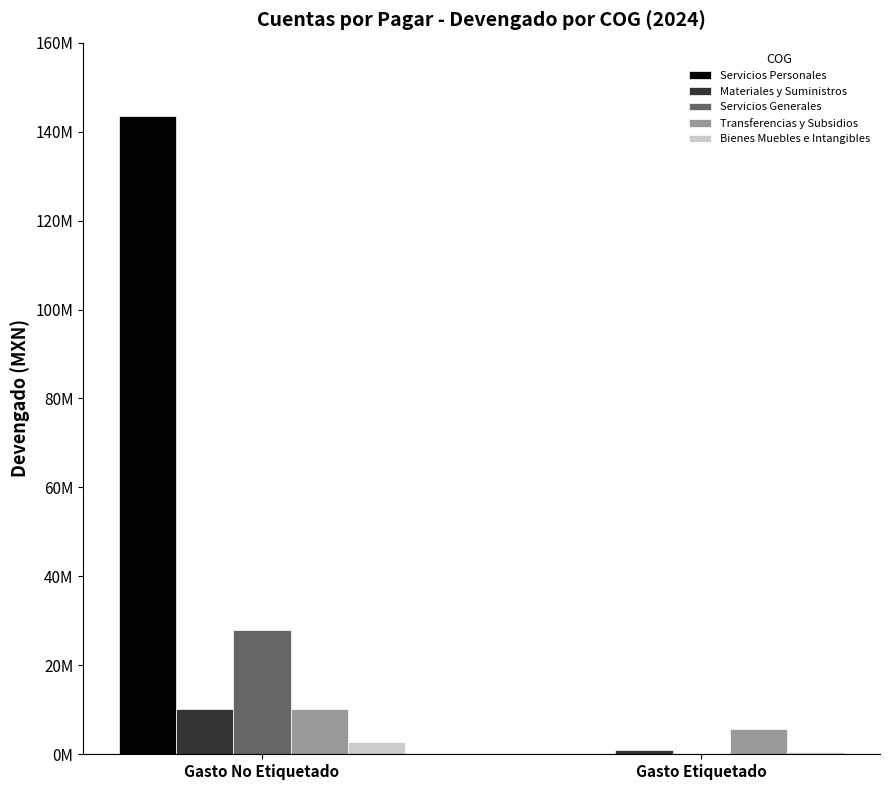

Are the bars grouped side by side (vs. stacked)?

Yes